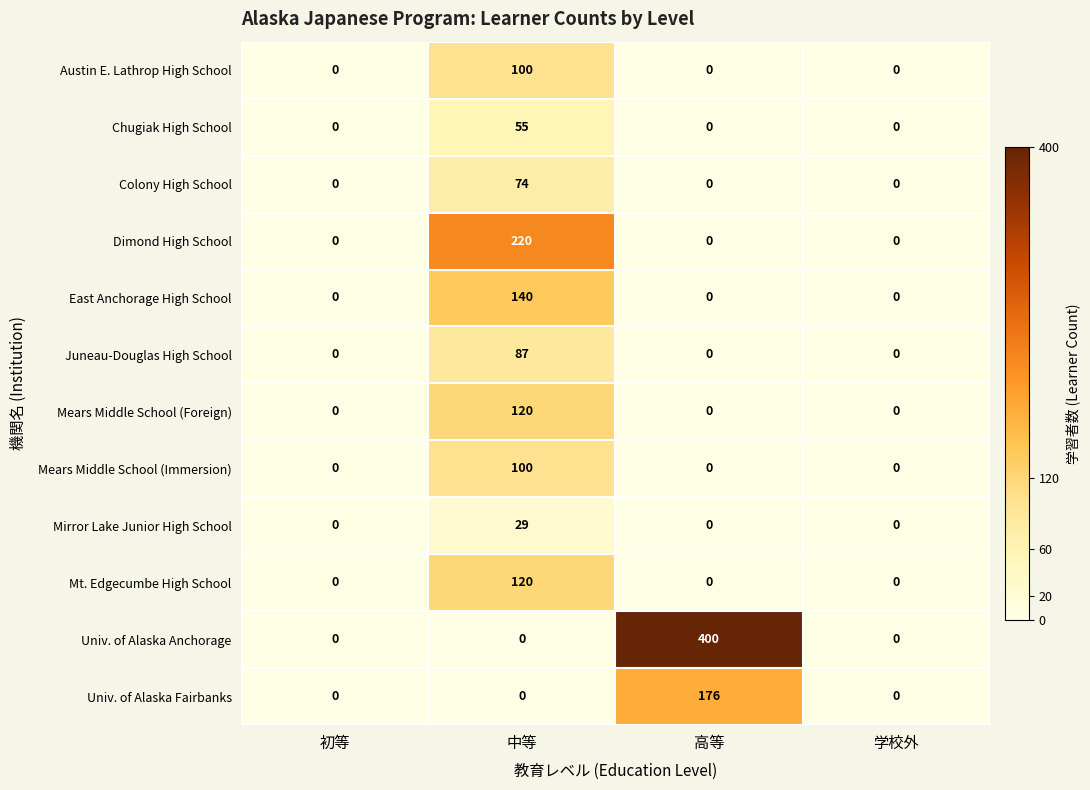

The Chugiak High School series shows 55 at 中等. True or false?

True